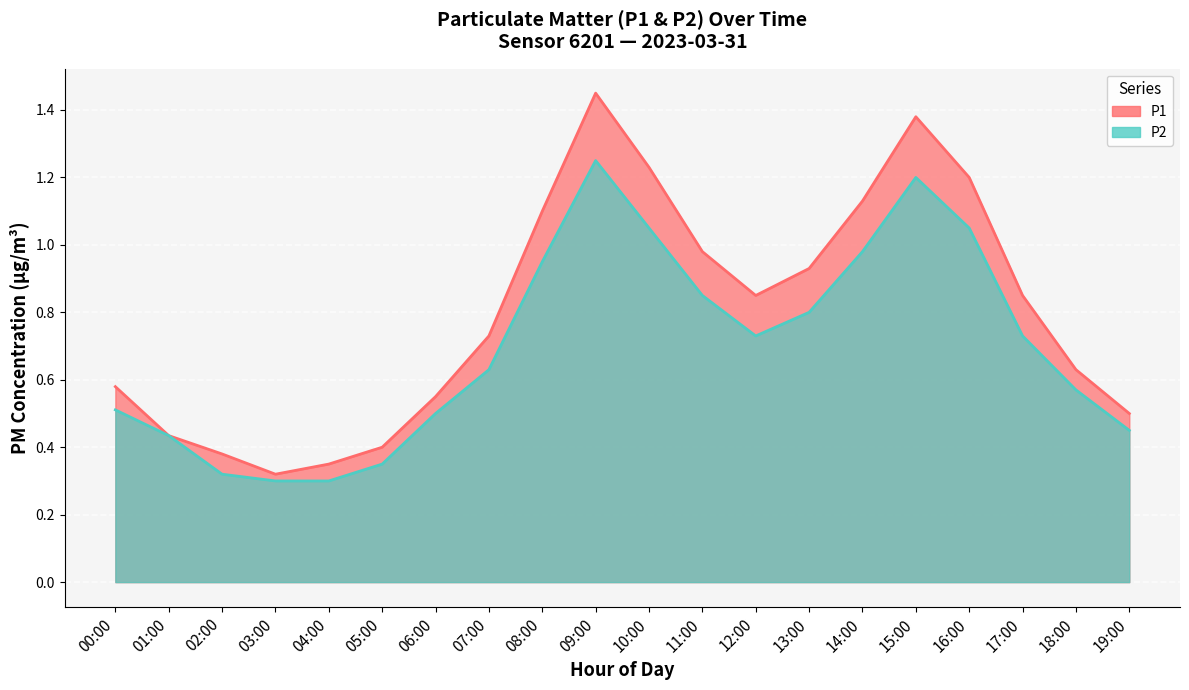

True or false: P1 has a value of 1.8 at 16:00.

False